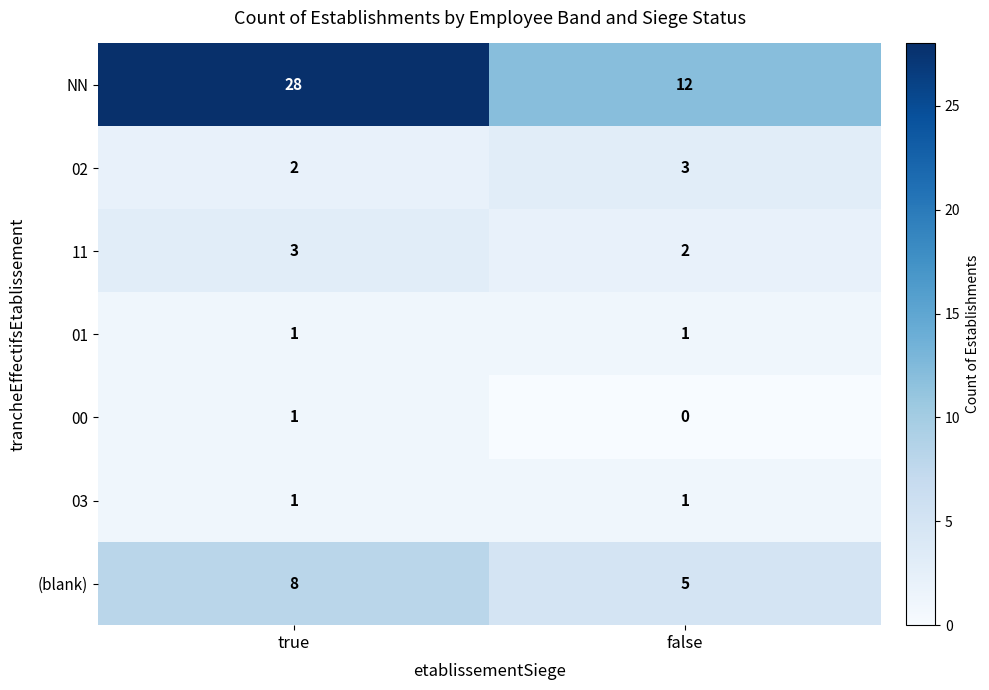

Reading left to right, list all the values displayed in this chart.

NN: 28	12
02: 2	3
11: 3	2
01: 1	1
00: 1	0
03: 1	1
(blank): 8	5